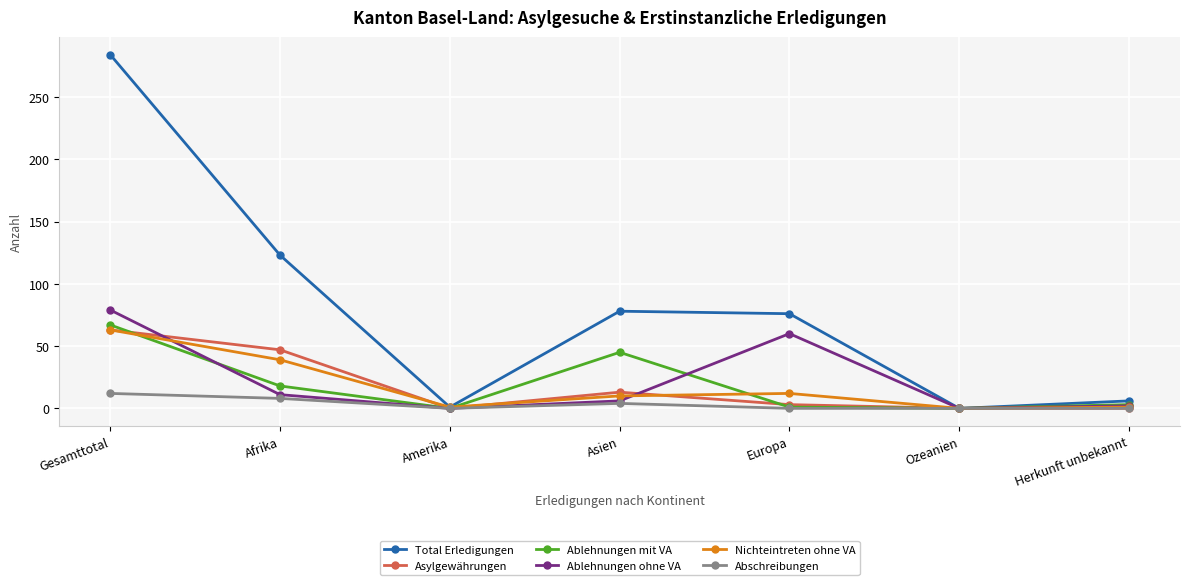

Which series has the largest range (max minus min)?

Total Erledigungen